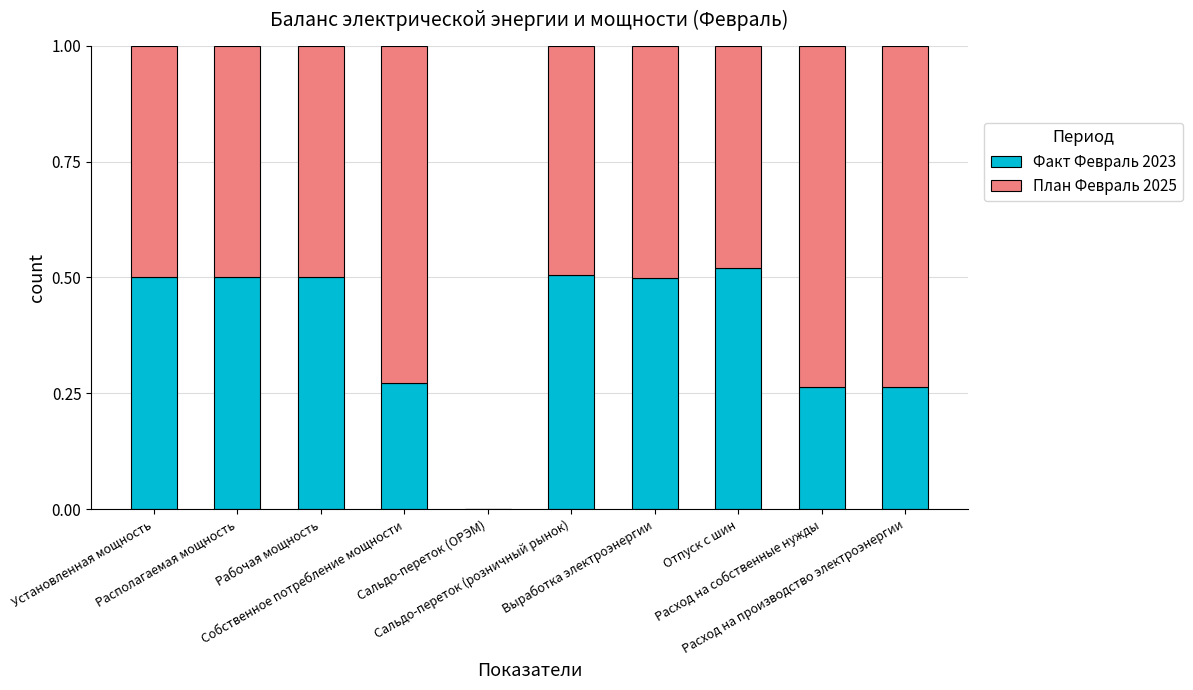

Count the Факт Февраль 2023 values in the range 0 to 1.

10